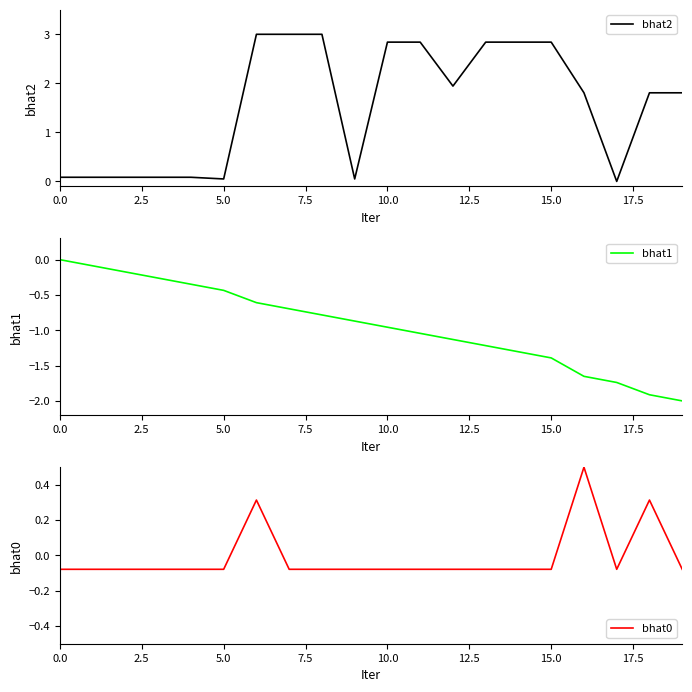

List the series in order of their overall mean, highest first.

bhat2, bhat0, bhat1